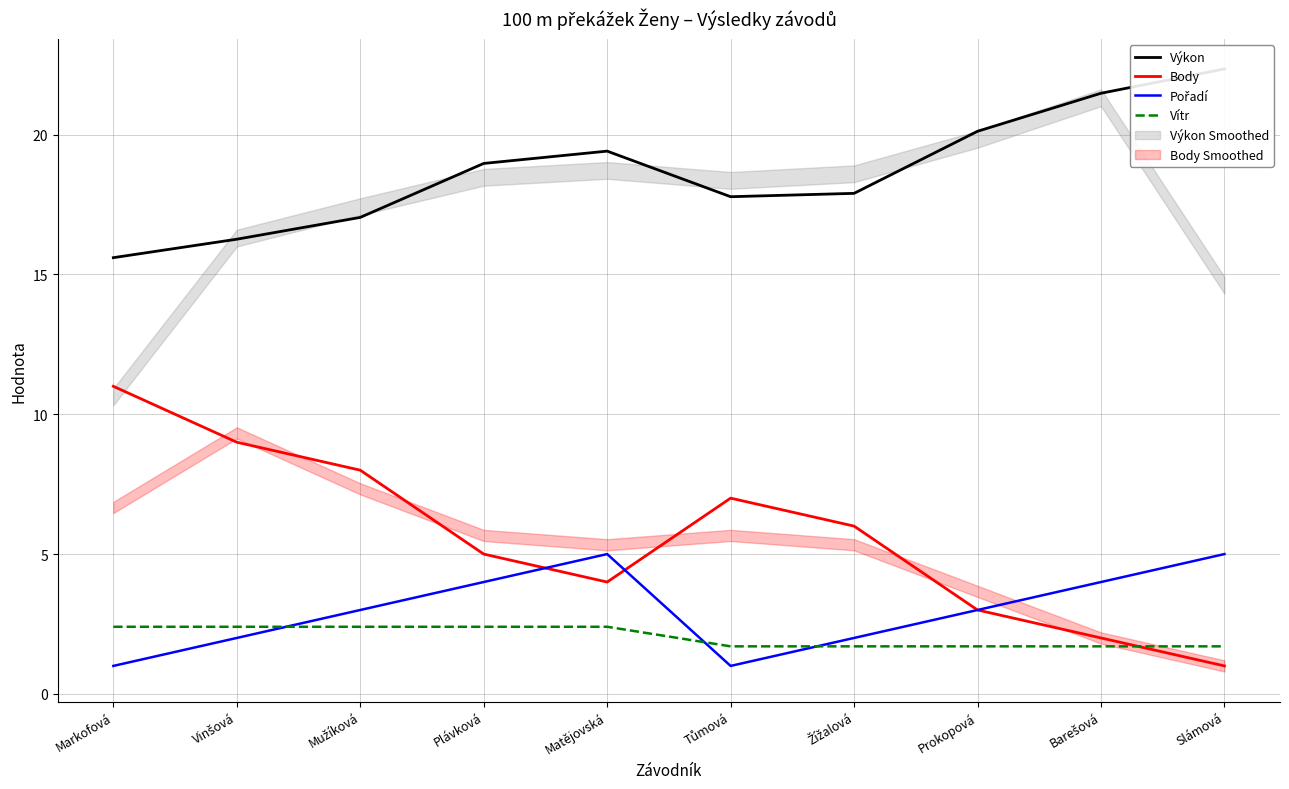

What is the label of the 4th point from the left?

Plávková